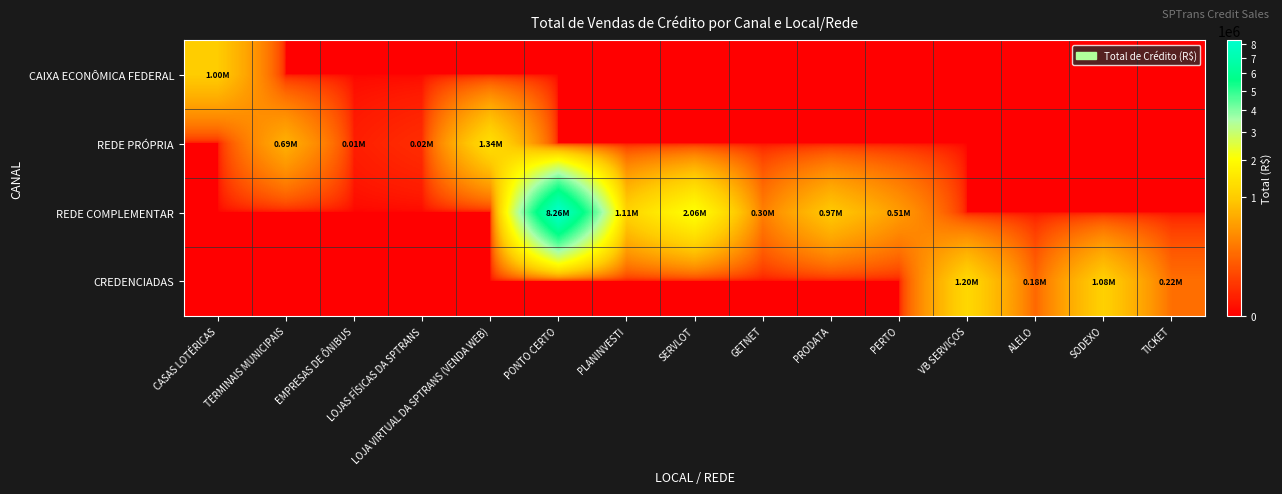

At which category is the sum across all series the highest?

PONTO CERTO